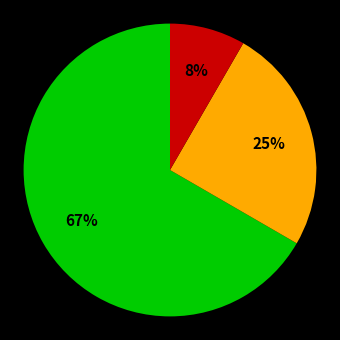

Does any single category account for the majority?

Yes